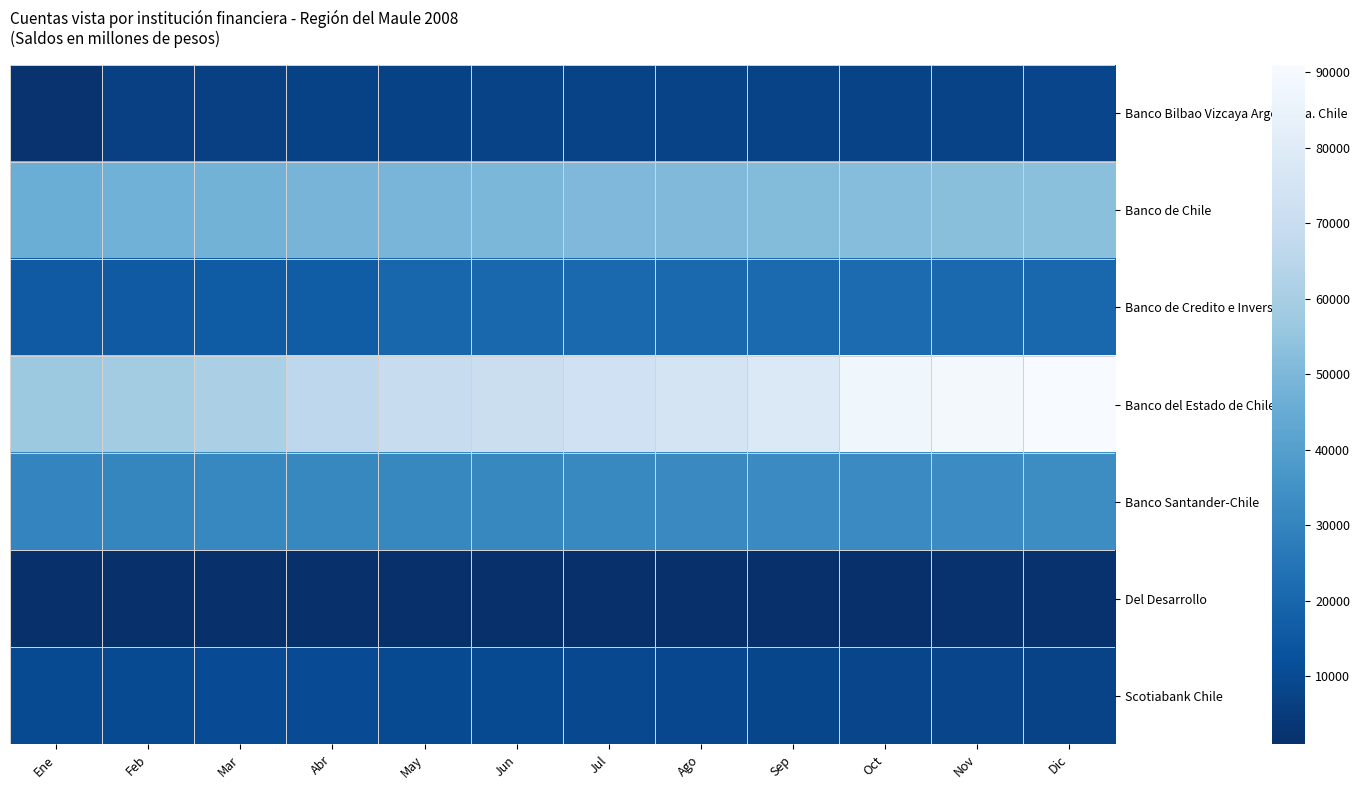

Rank the series at Ago from lowest to highest value.

Del Desarrollo, Banco Bilbao Vizcaya Argentaria. Chile, Scotiabank Chile, Banco de Credito e Inversiones, Banco Santander-Chile, Banco de Chile, Banco del Estado de Chile